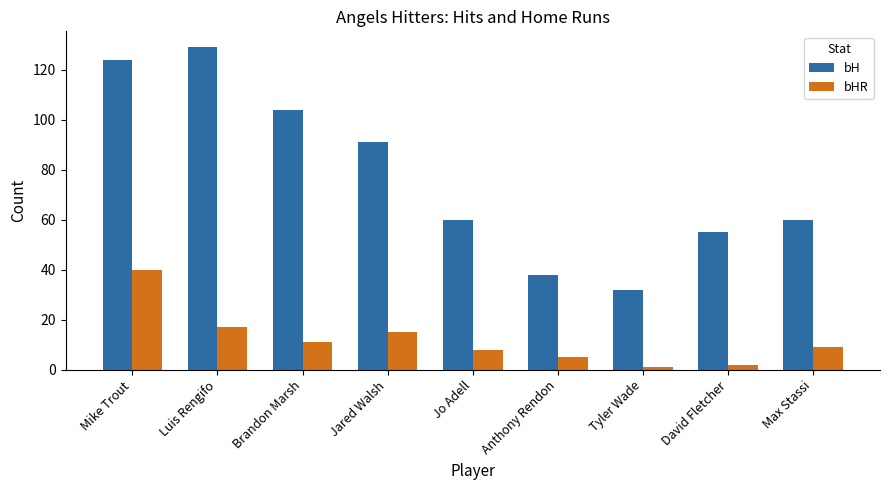

What is the total value across all series at Max Stassi?

69